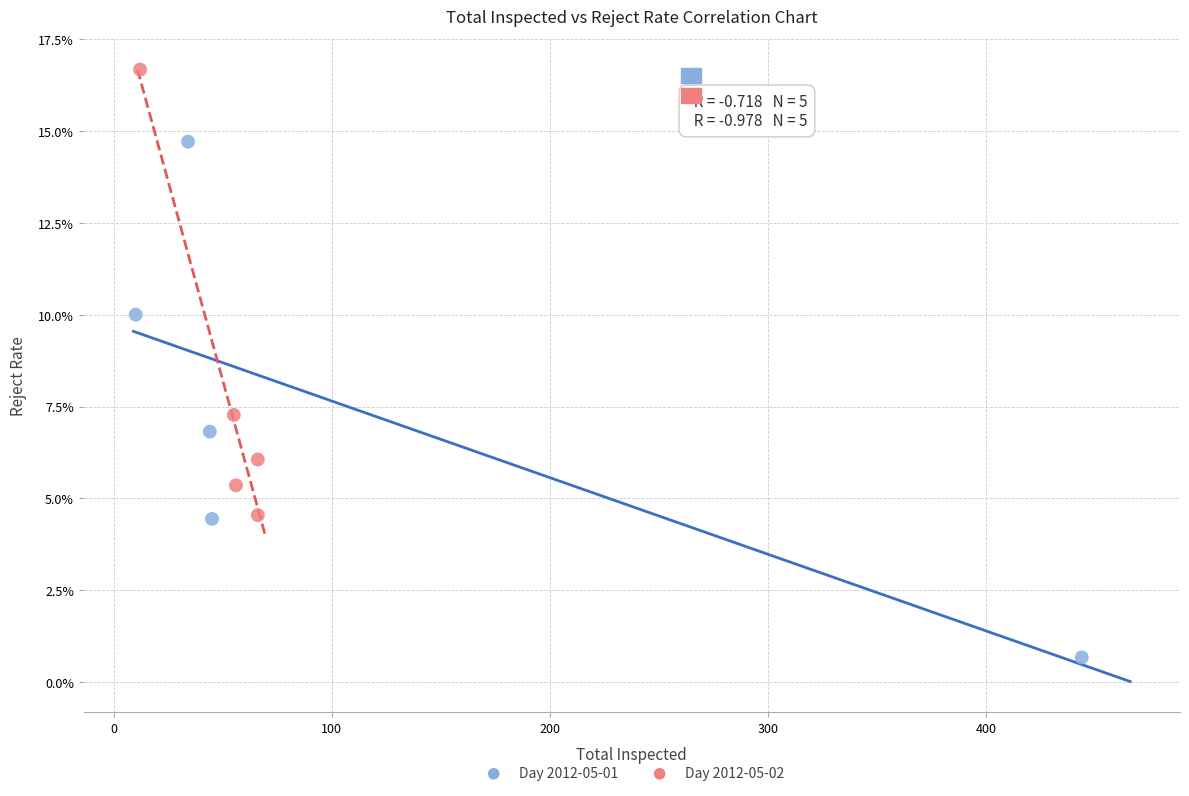

Which series has the largest Y range (max minus min)?

Day 2012-05-01